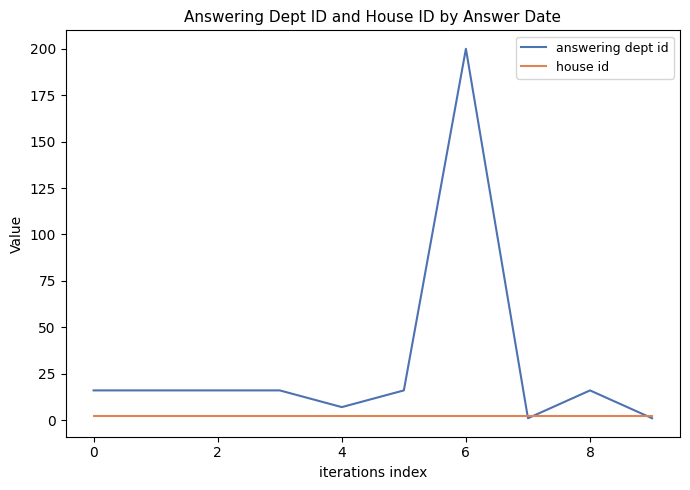

How many lines are shown in the chart?

2